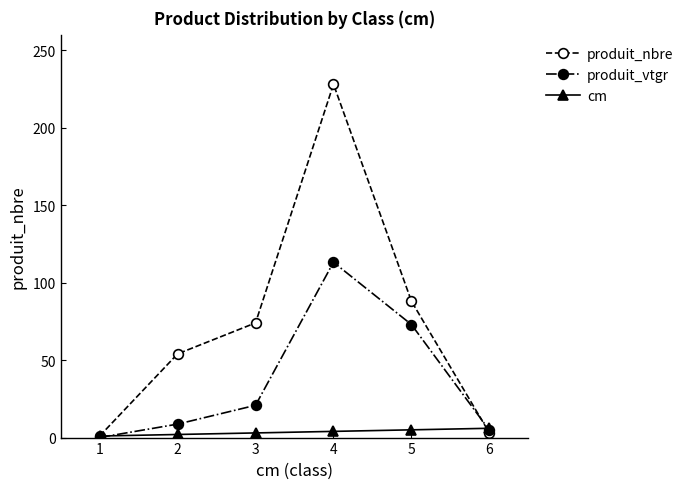

What is the sum of all cm values?

21.0